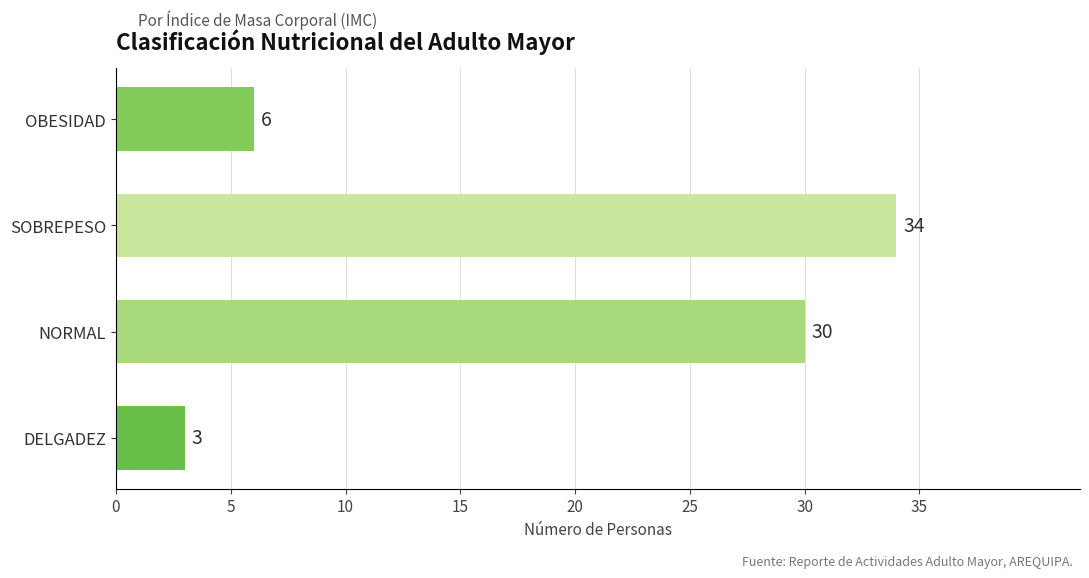

What is the sum of all values?

73